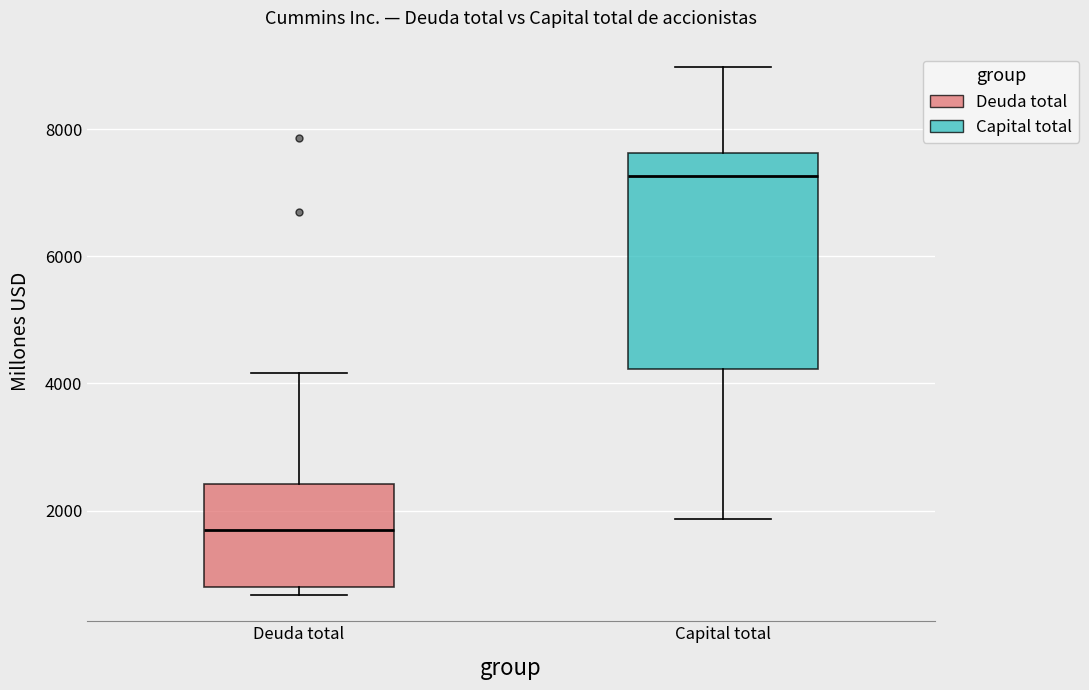

Reading left to right, transcribe this box plot: for each box, give where its median line is, the range the box spans, and where its two whiskers end, as read against the y-axis. The values are not printed on the chart, so give them approximately, as read against the axis.

Deuda total: median 1600, box 800 to 2400, whiskers 600 to 4200
Capital total: median 7200, box 4200 to 7600, whiskers 1800 to 9000